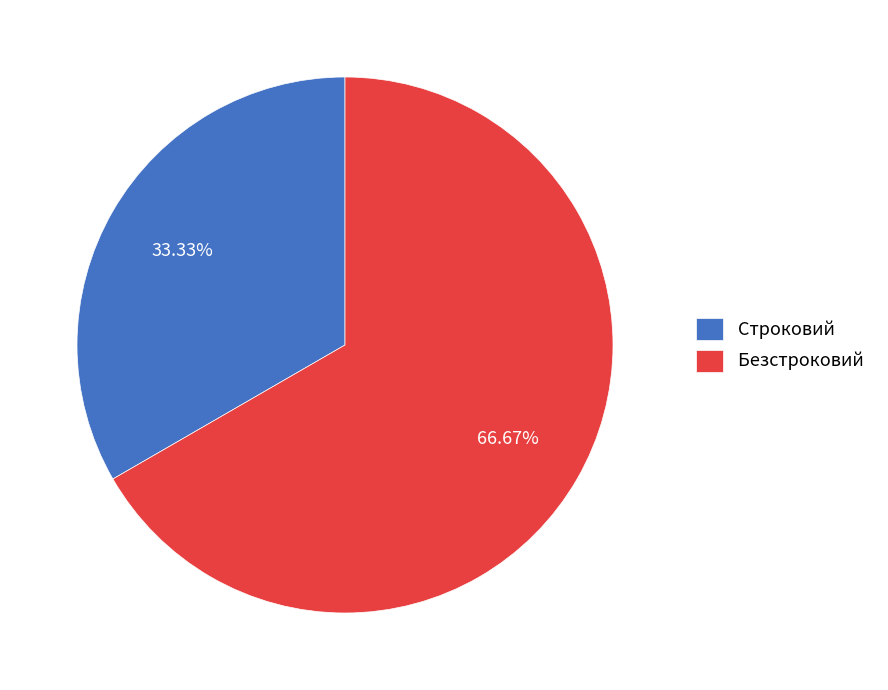

To the nearest percent, what is the combined percentage of Безстроковий and Строковий?

100%